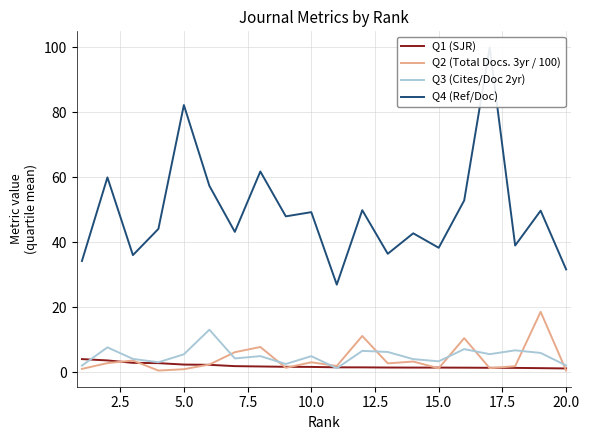

What is the highest value of the Q2 (Total Docs. 3yr / 100) series?

18.6